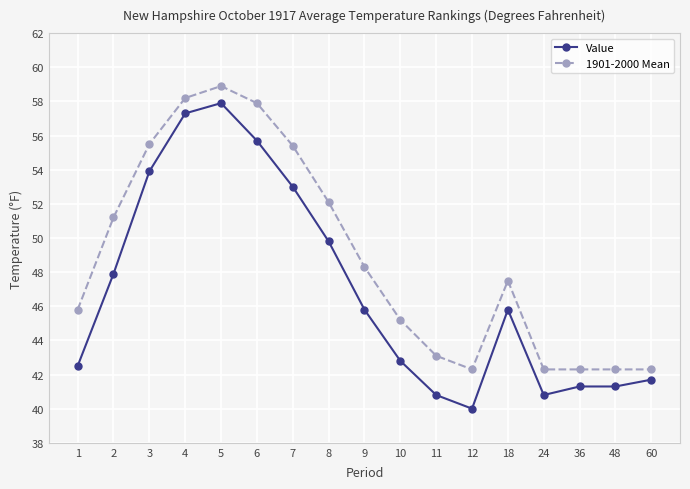

Is it true that Value equals 13.8 at 24?

False